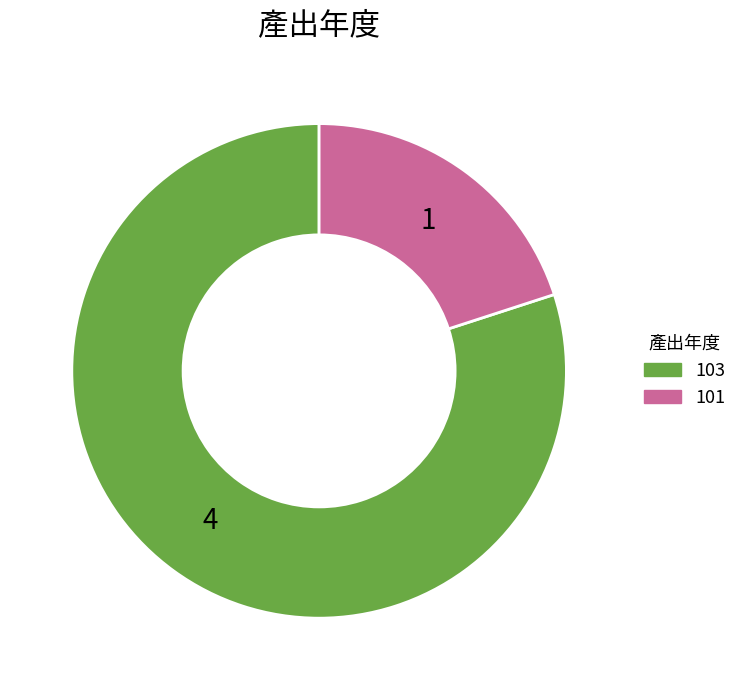

Is the sum of 101 and 103 greater than half?

Yes